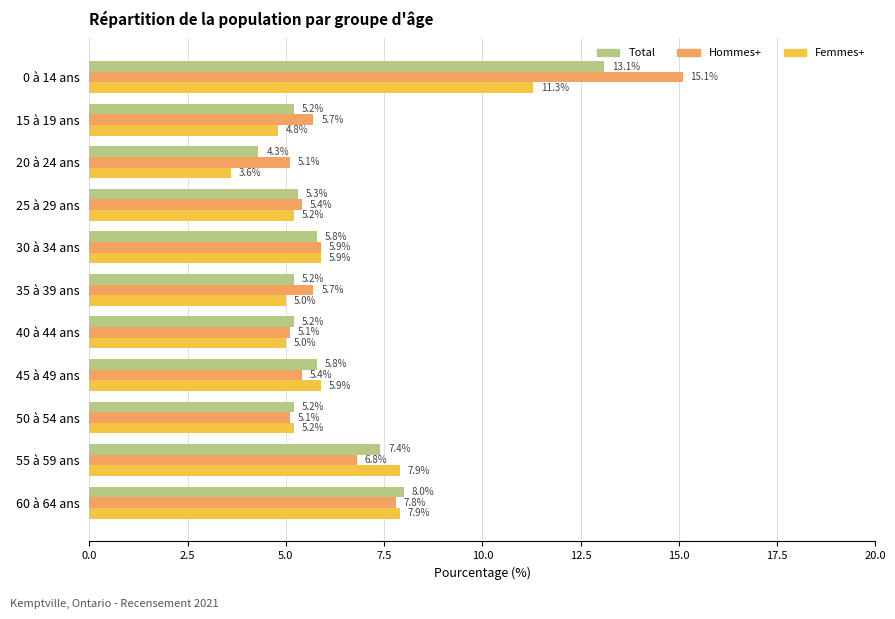

What is the total value across all series at 60 à 64 ans?

23.7